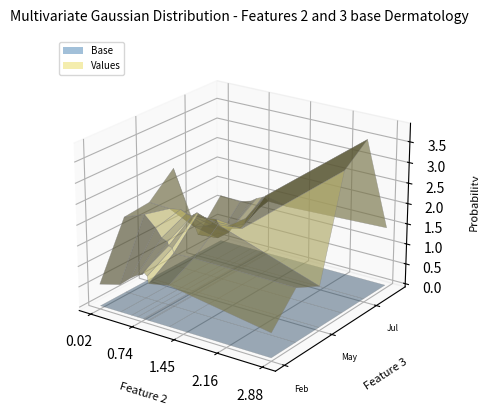

Reading right to left, list all the values displayed in this chart.

Feb: pct95=0.5	pct85=0.7	pct75=0.9	pct65=1.0	pct55=1.1	pct45=1.1	pct35=1.1	pct25=0.9	pct15=1.0	pct05=0.6
Mar: pct95=1.9	pct85=2.1	pct75=1.8	pct65=1.6	pct55=1.5	pct45=1.5	pct35=1.4	pct25=1.3	pct15=1.3	pct05=1.3
May: pct95=1.9	pct85=1.9	pct75=1.9	pct65=1.9	pct55=1.9	pct45=1.9	pct35=2.0	pct25=1.9	pct15=1.8	pct05=1.0
Jun: pct95=2.5	pct85=1.1	pct75=1.2	pct65=1.3	pct55=1.5	pct45=1.4	pct35=1.3	pct25=1.3	pct15=1.4	pct05=3.4
Jul: pct95=0.5	pct85=0.5	pct75=0.7	pct65=1.0	pct55=0.9	pct45=0.9	pct35=1.1	pct25=1.2	pct15=1.9	pct05=3.9
Aug: pct95=1.2	pct85=1.2	pct75=1.2	pct65=1.3	pct55=1.4	pct45=1.4	pct35=1.4	pct25=1.3	pct15=1.3	pct05=1.4